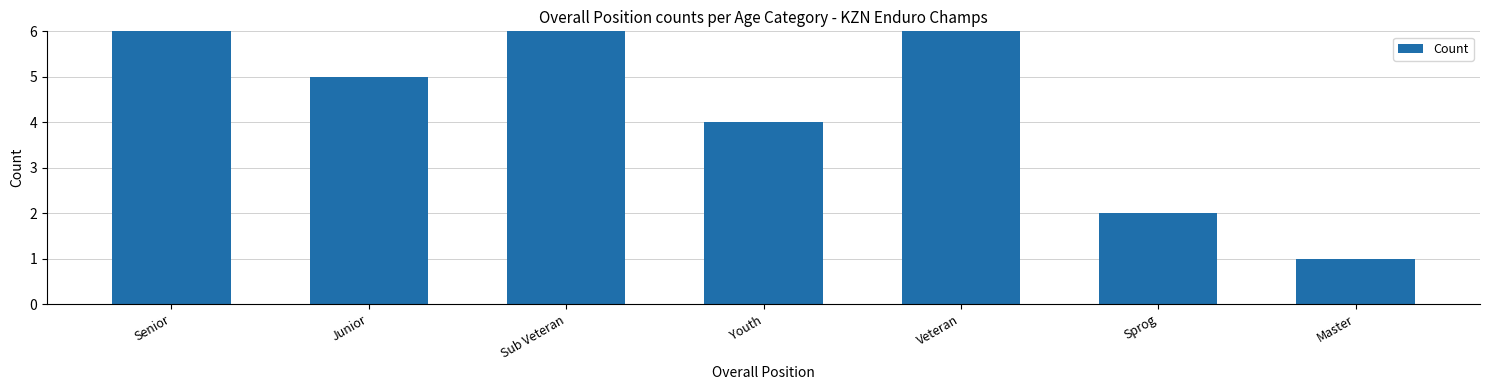

What is the sum of all values?

35